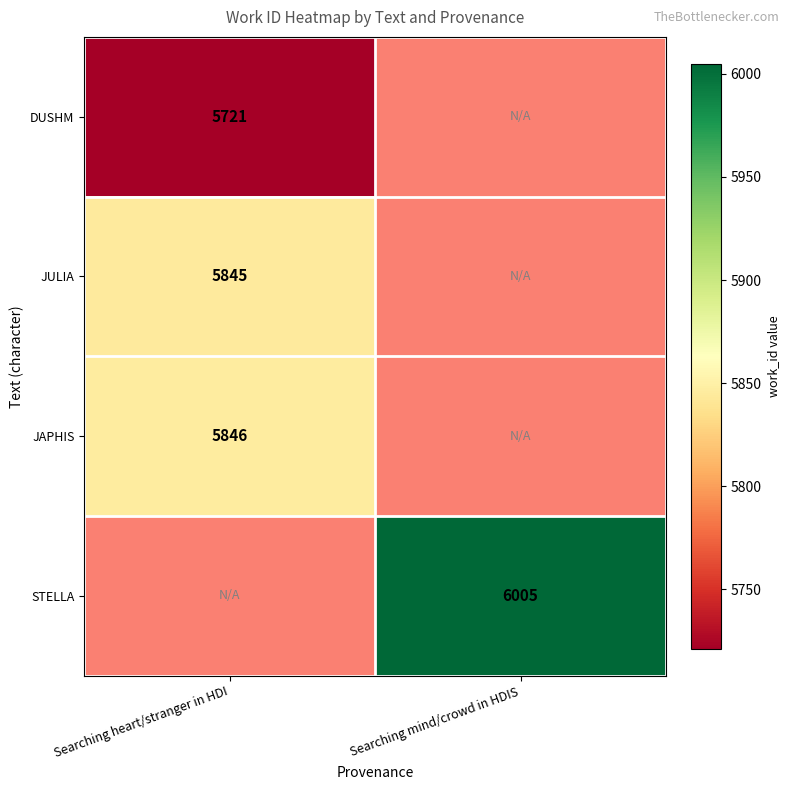

Is it true that JAPHIS equals 8038 at Searching heart/stranger in HDI?

False